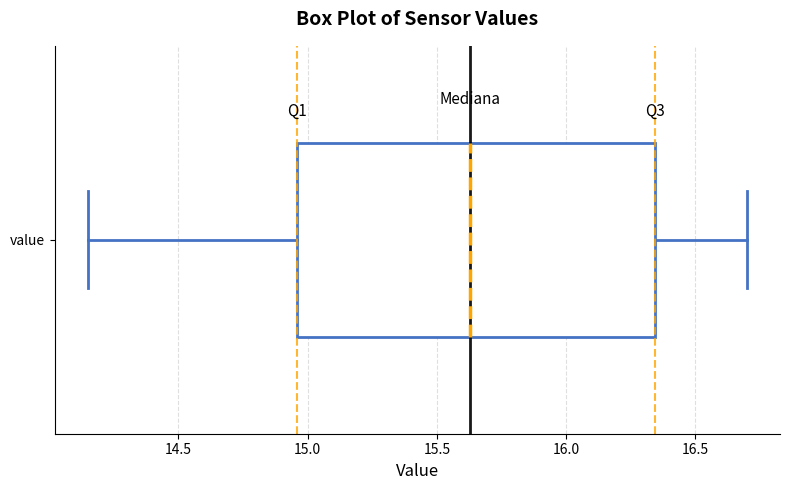

Transcribe this box plot: give where the median line is, the range the box spans, and where the two whiskers end, as read against the x-axis. The values are not printed on the chart, so give them approximately, as read against the axis.

median 15.65, box 14.95 to 16.35, whiskers 14.15 to 16.70